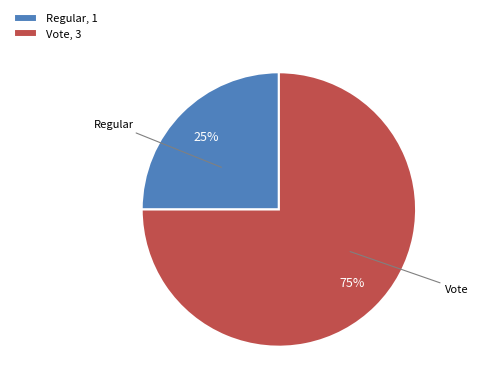

Combined, do Regular and Vote account for over 50%?

Yes